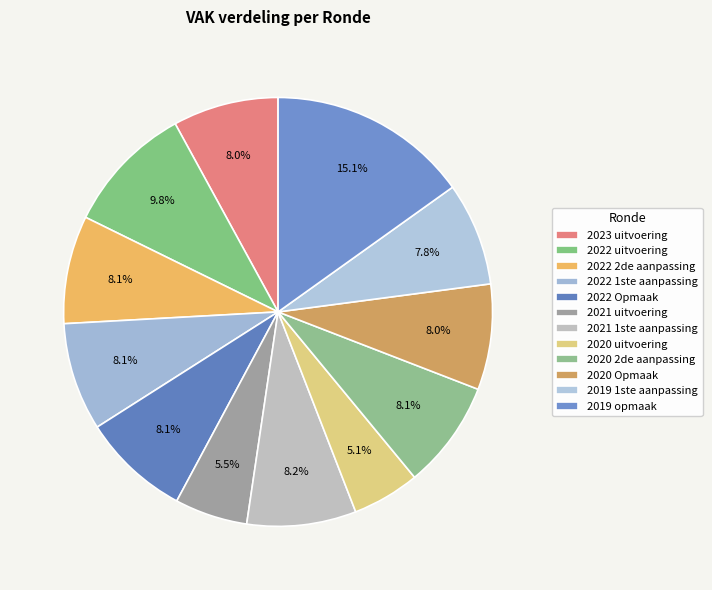

How many slices are in this pie chart?

12